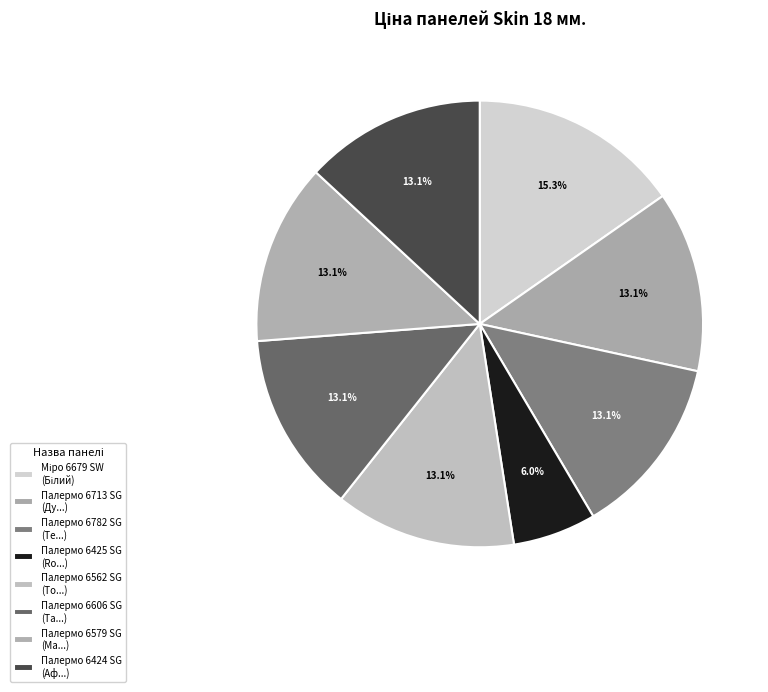

Count the number of slices in the pie.

8